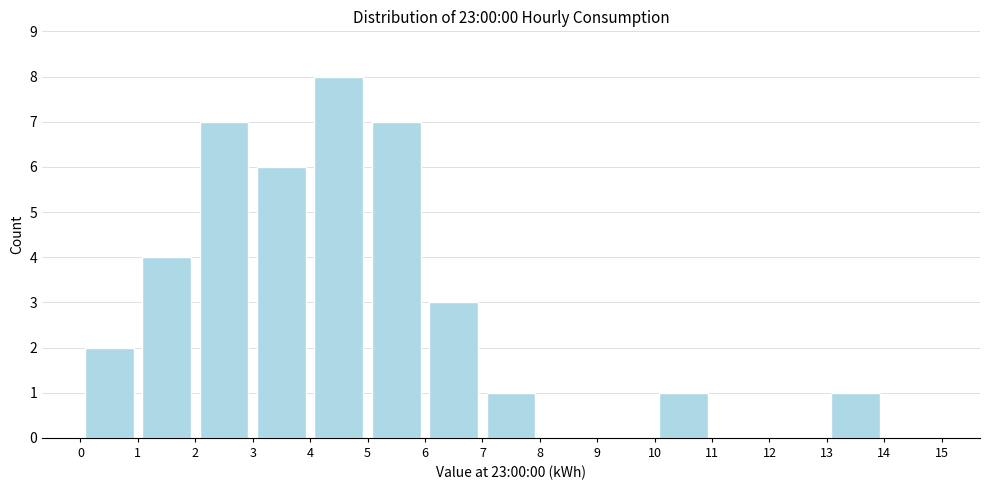

Reading left to right, list every bar in this chart as the range it spans on the x-axis followed by its height. The values are not printed on the chart, so give them approximately, as read against the axis.

0 to 1: 2
1 to 2: 4
2 to 3: 7
3 to 4: 6
4 to 5: 8
5 to 6: 7
6 to 7: 3
7 to 8: 1
8 to 9: 0
9 to 10: 0
10 to 11: 1
11 to 12: 0
12 to 13: 0
13 to 14: 1
14 to 15: 0